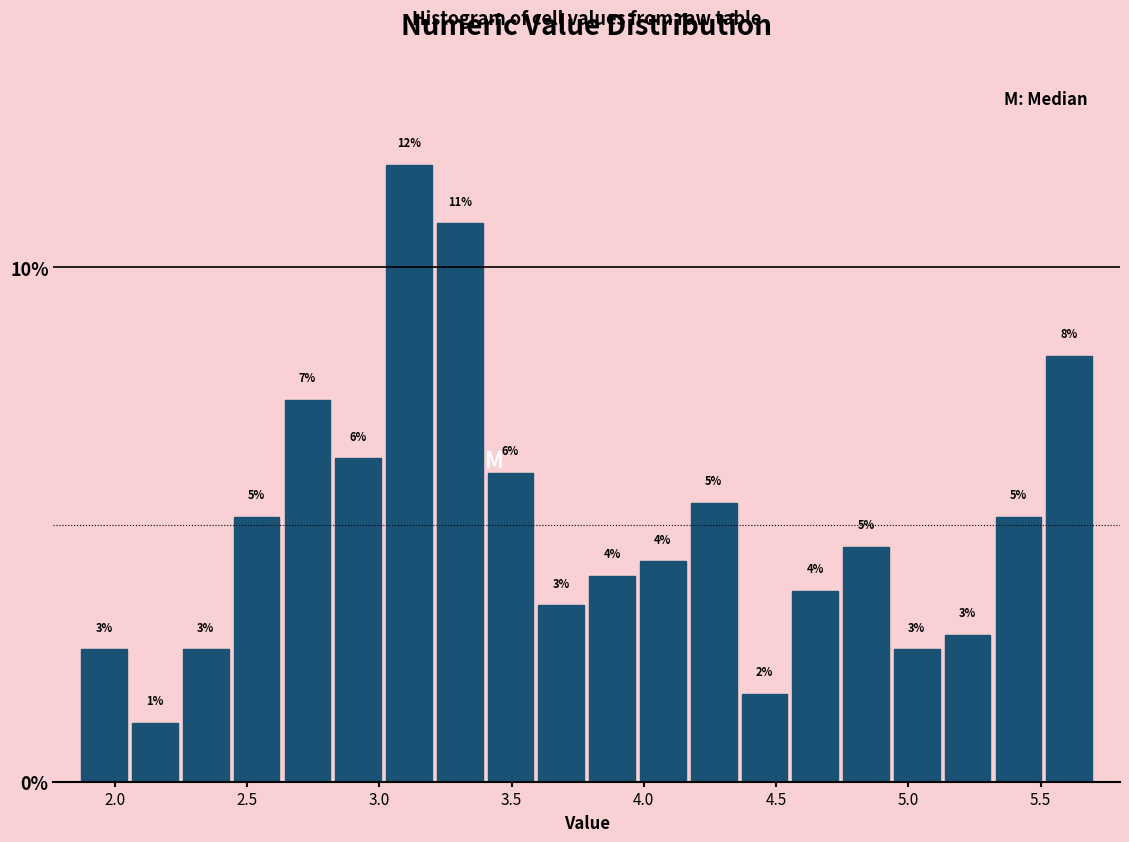

Read against the x-axis, roughly where is the centre of the tallest bar?

3.10